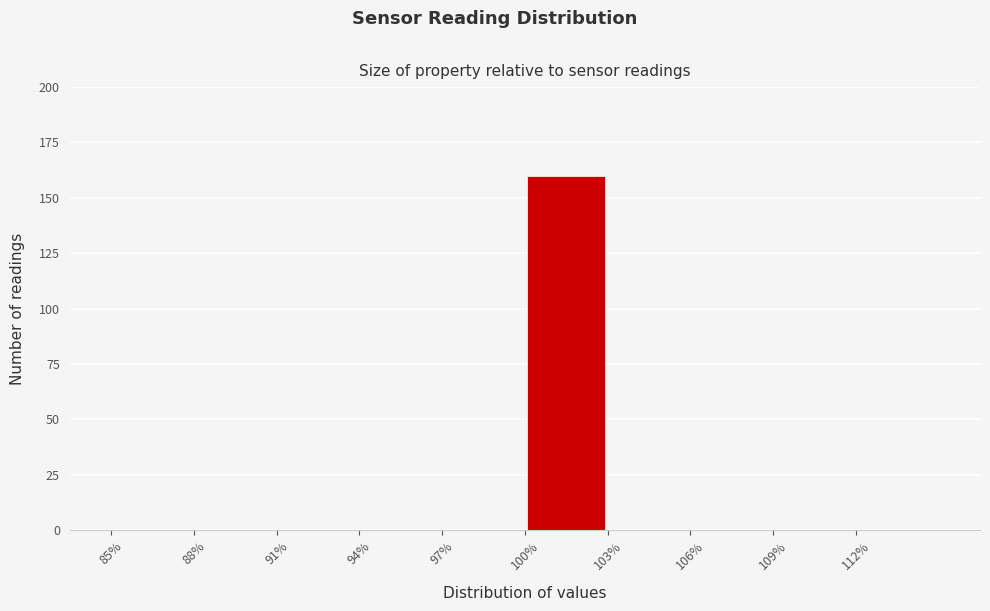

Reading left to right, transcribe this chart: for each bar, give the range it covers on the x-axis and its height. The values are not printed on the chart, so give them approximately, as read against the axis.

85 to 88: 0
88 to 91: 0
91 to 94: 0
94 to 97: 0
97 to 100: 0
100 to 103: 160
103 to 106: 0
106 to 109: 0
109 to 112: 0
112 to 115: 0